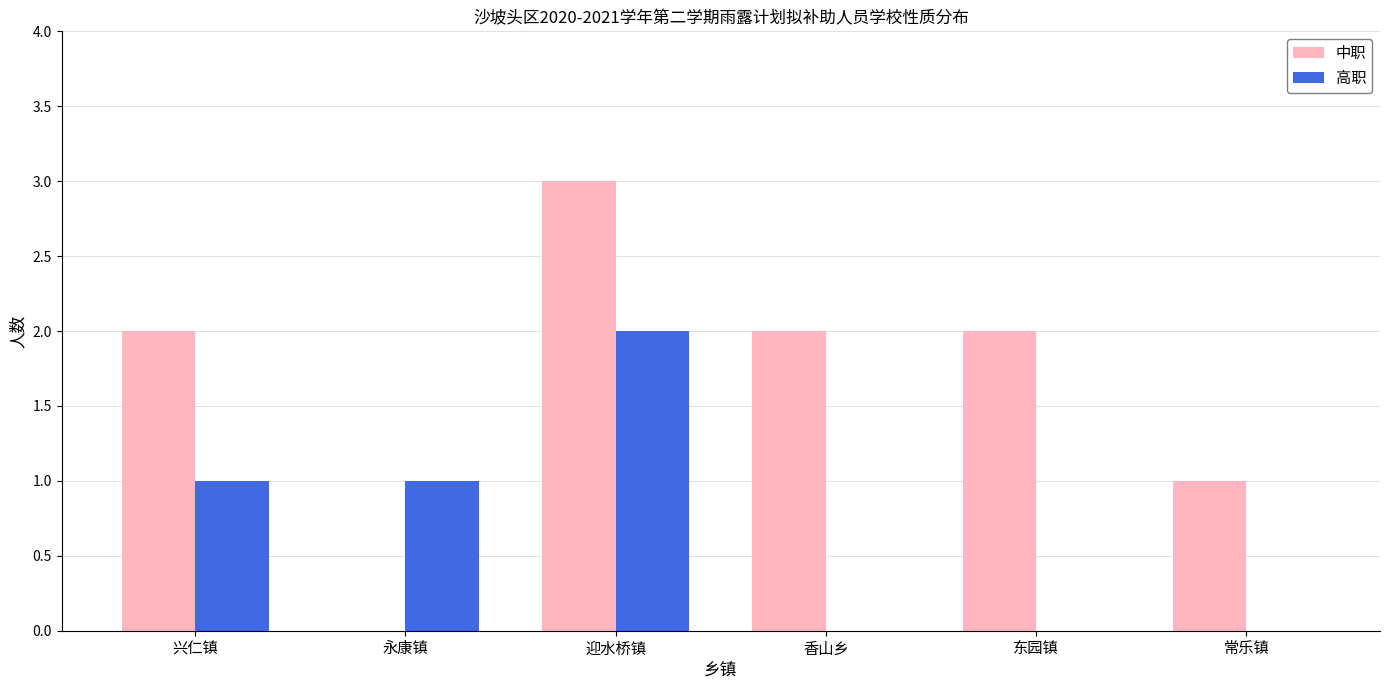

Between 兴仁镇 and 香山乡, which series saw the biggest shift?

高职